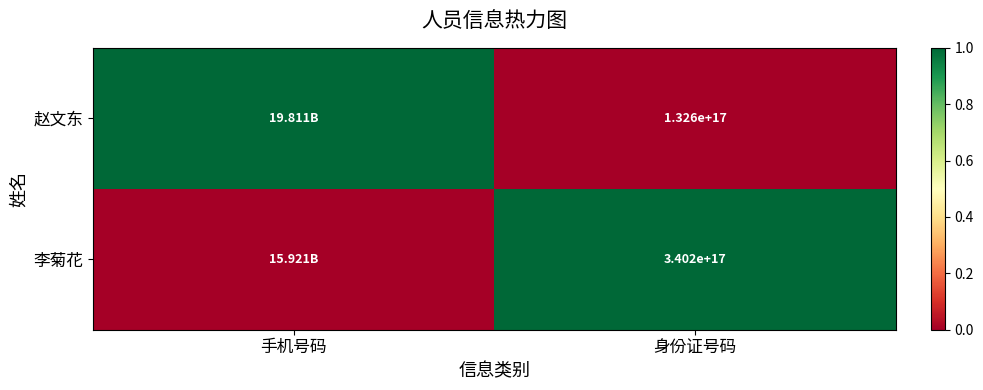

At 身份证号码, list the series in order from largest to smallest.

李菊花, 赵文东